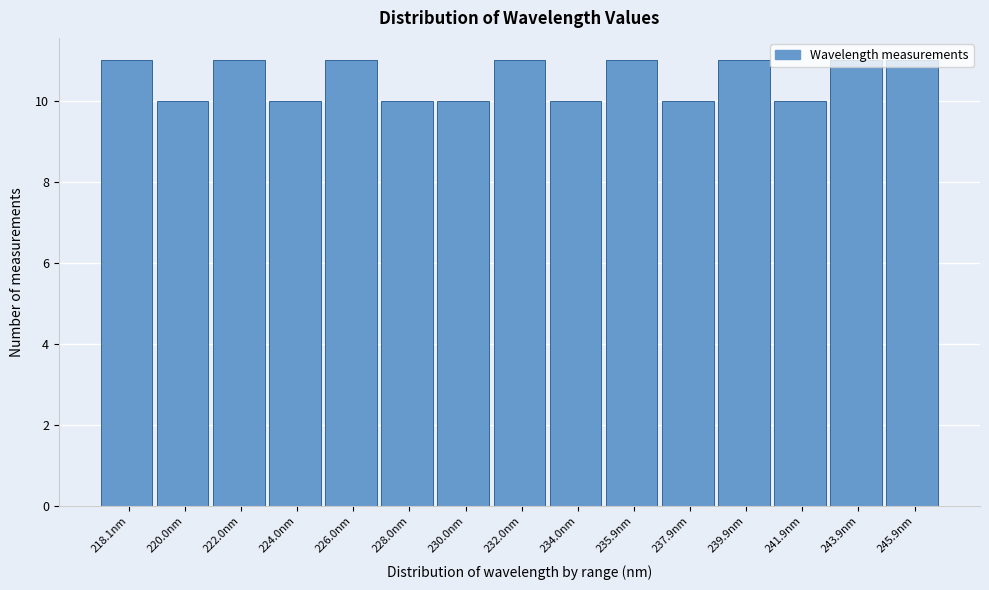

What is the minimum value shown in the chart?

10